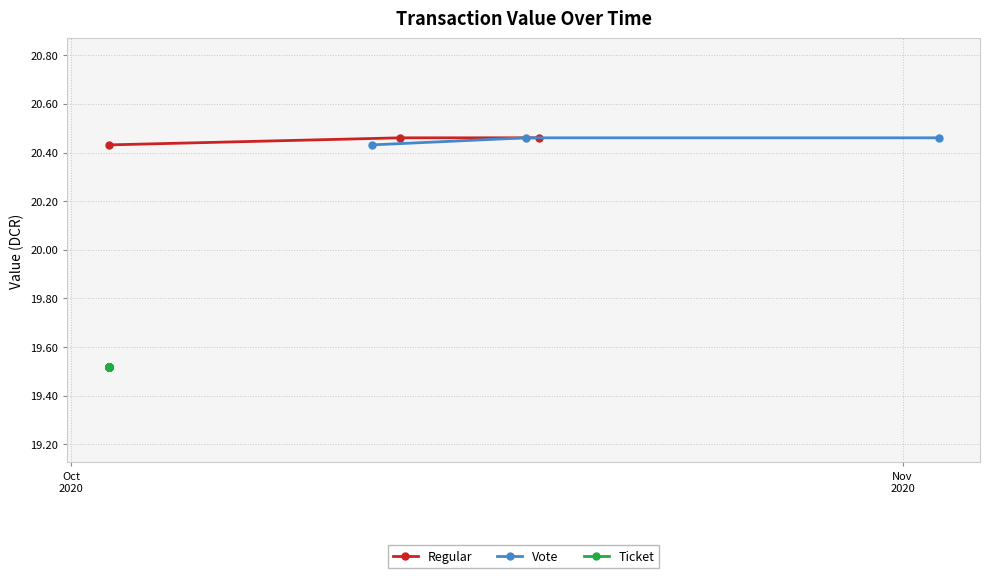

Which series has the widest spread of values?

Regular